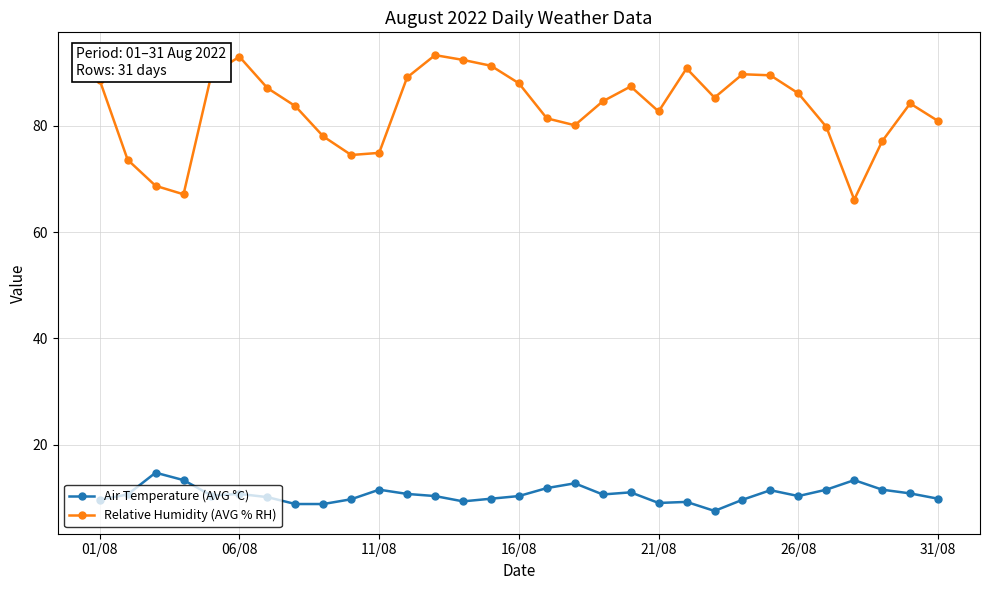

What is the difference between the second highest and second lowest values in the Air Temperature (AVG °C) series?

4.5